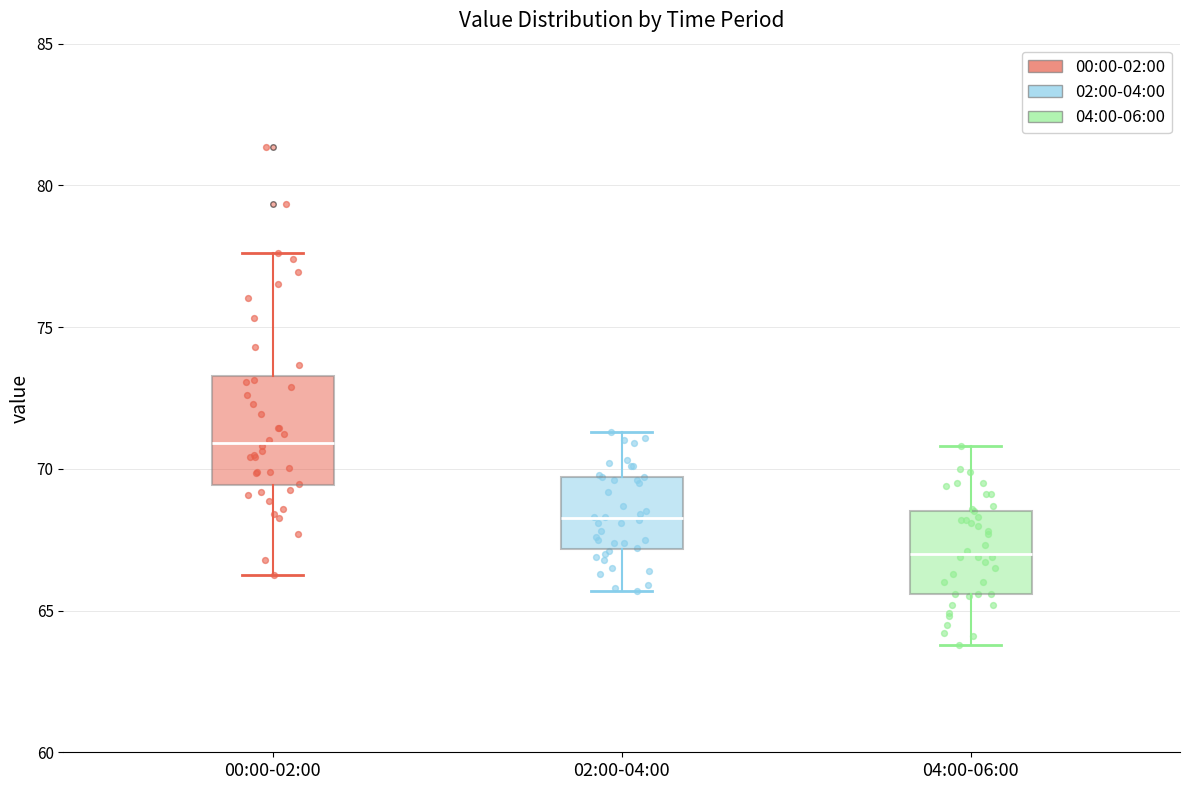

Where does the lower whisker of the box for 04:00-06:00 end on the y-axis? The values are not printed on the chart, so give them approximately, as read against the axis.

64.0